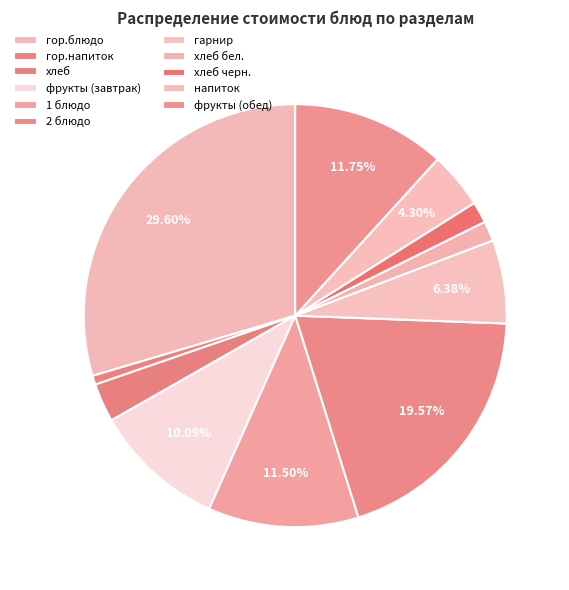

Does хлеб бел. account for over 50% of the chart?

No